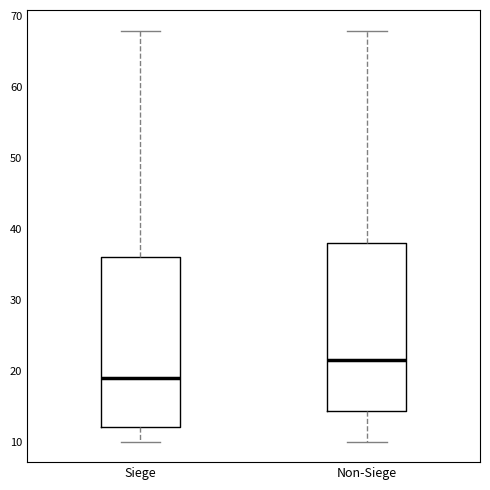

Where does the lower whisker of the box for Siege end on the y-axis? The values are not printed on the chart, so give them approximately, as read against the axis.

10